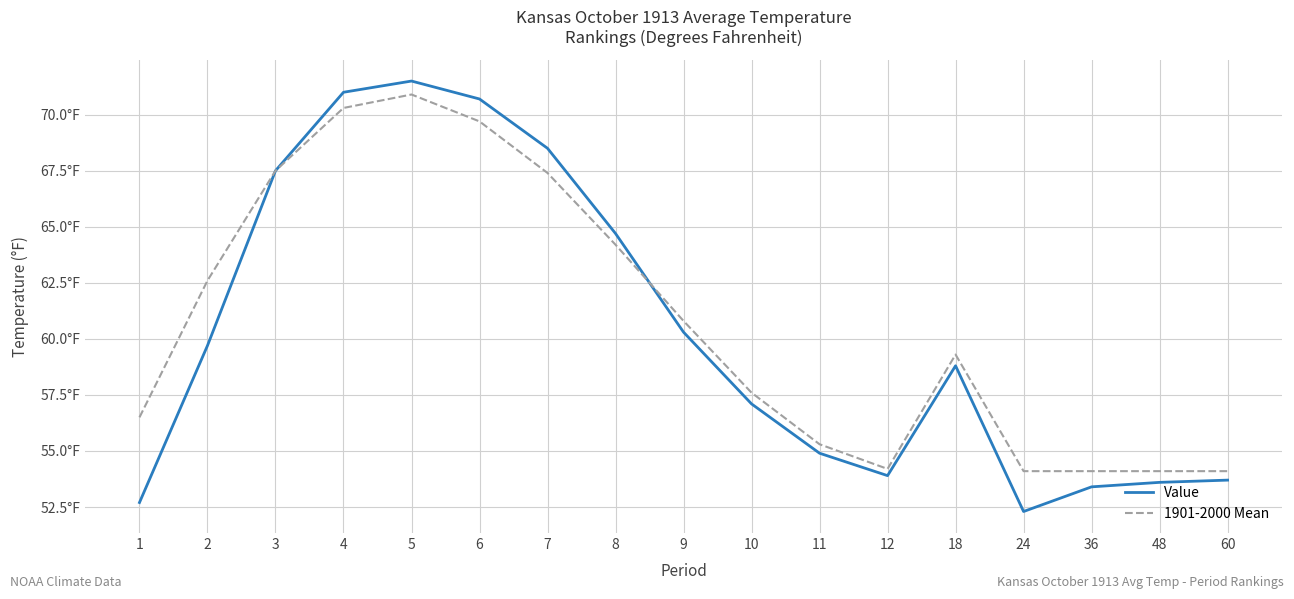

The Value series shows 71.0 at 4. True or false?

True